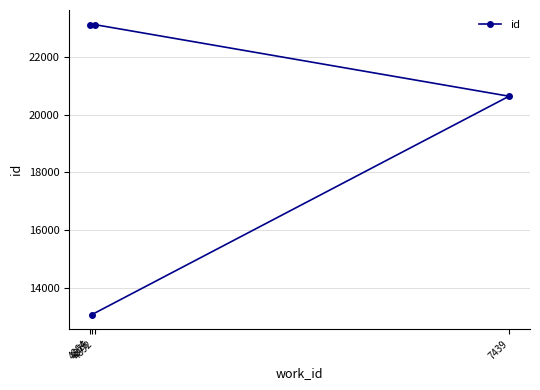

The value at 4892 is 23135. True or false?

True